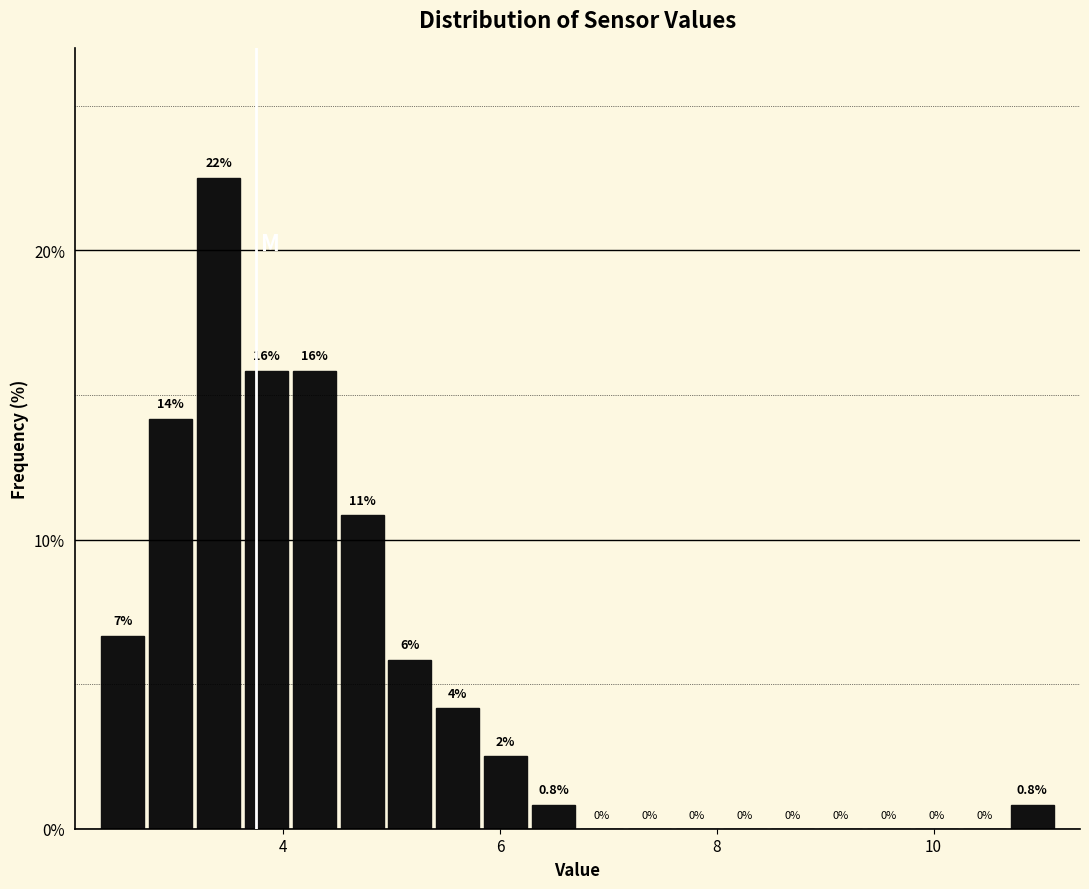

Around what value on the x-axis is the tallest bar? Give the approximate position of its centre, as read against the axis.

3.4